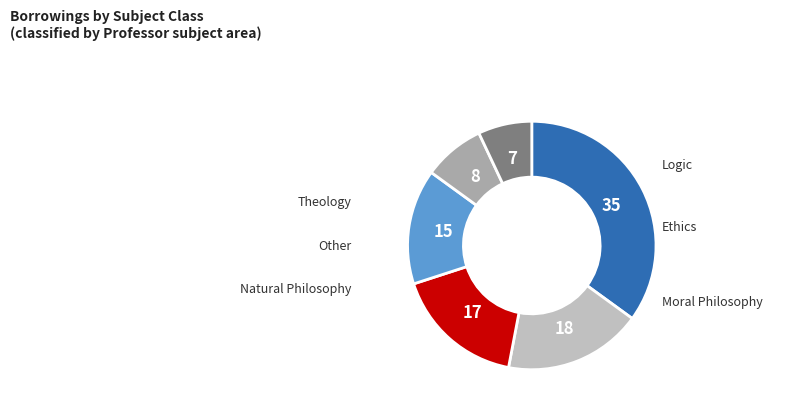

Count the number of slices in the pie.

6